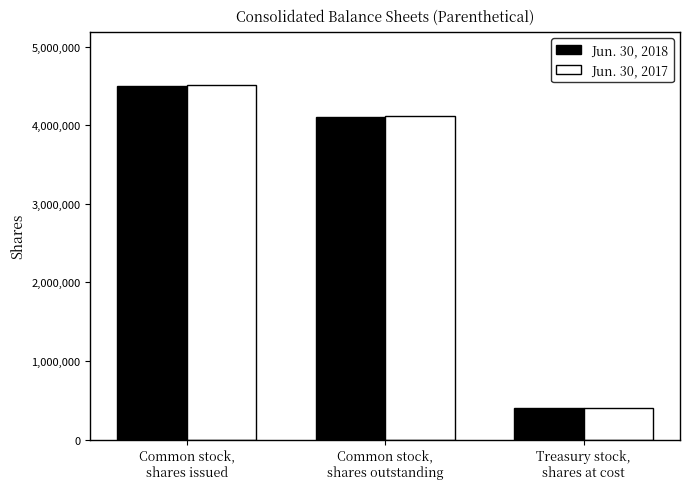

List the series in order of their peak value, highest first.

Jun. 30, 2017, Jun. 30, 2018